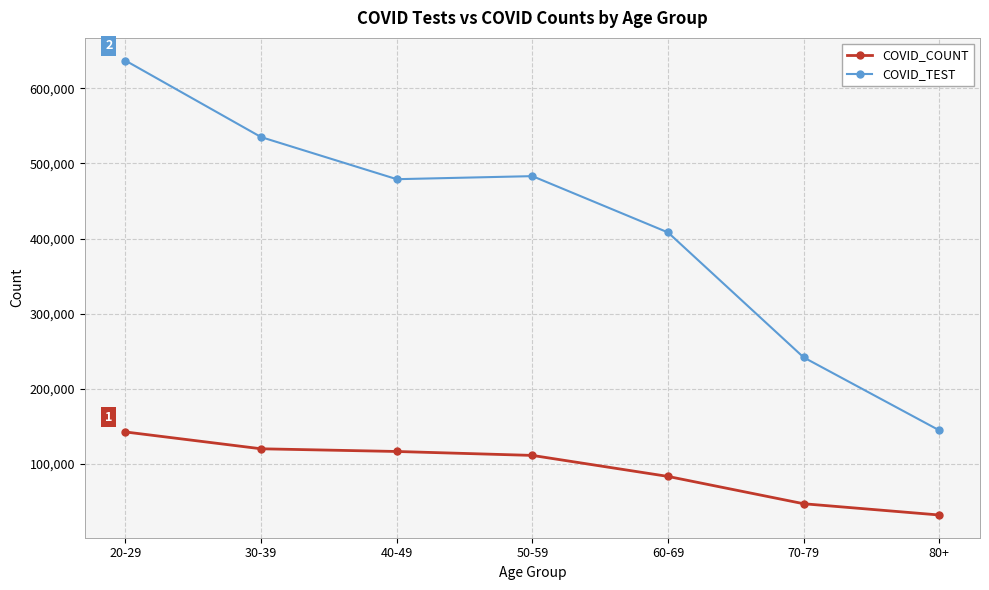

Does the chart have visible grid lines?

Yes